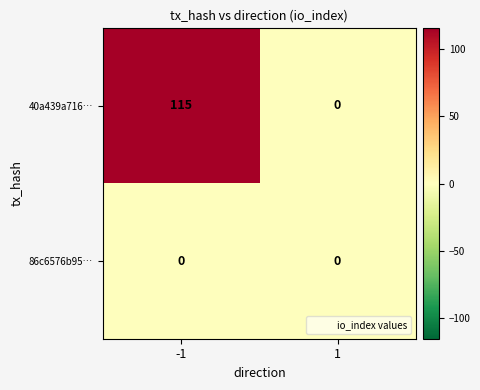

List the series in order of their peak value, lowest first.

86c6576b95…, 40a439a716…